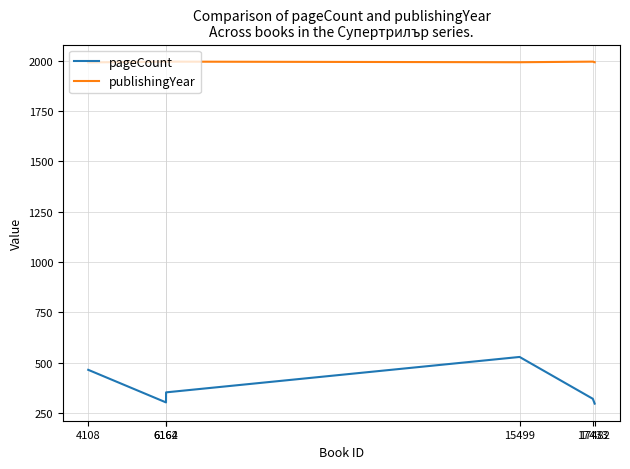

True or false: publishingYear has a value of 1996 at 6164.

True